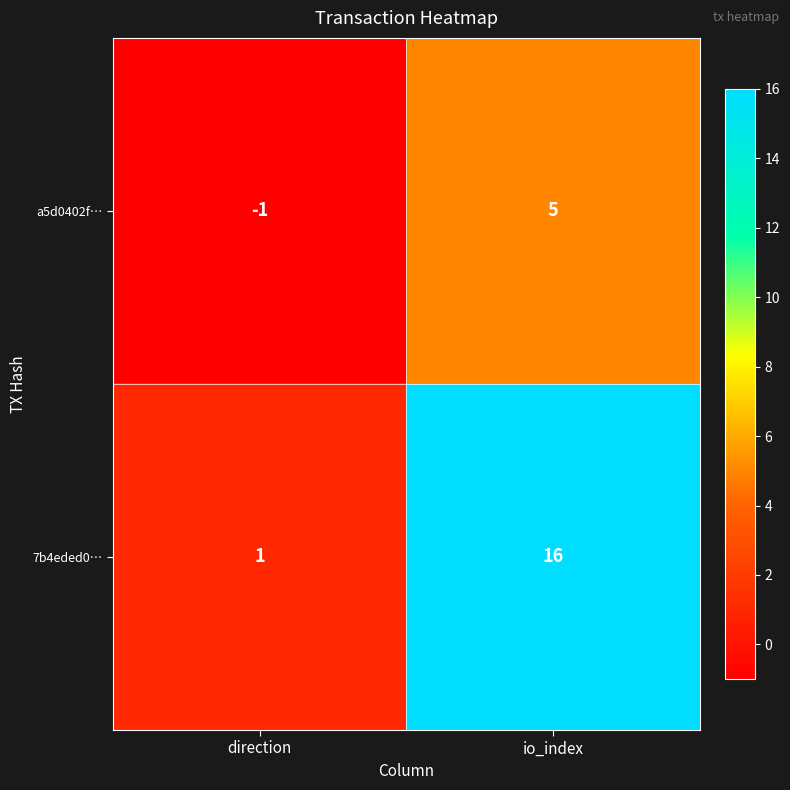

What is the sum of the a5d0402f… values at direction and io_index?

4